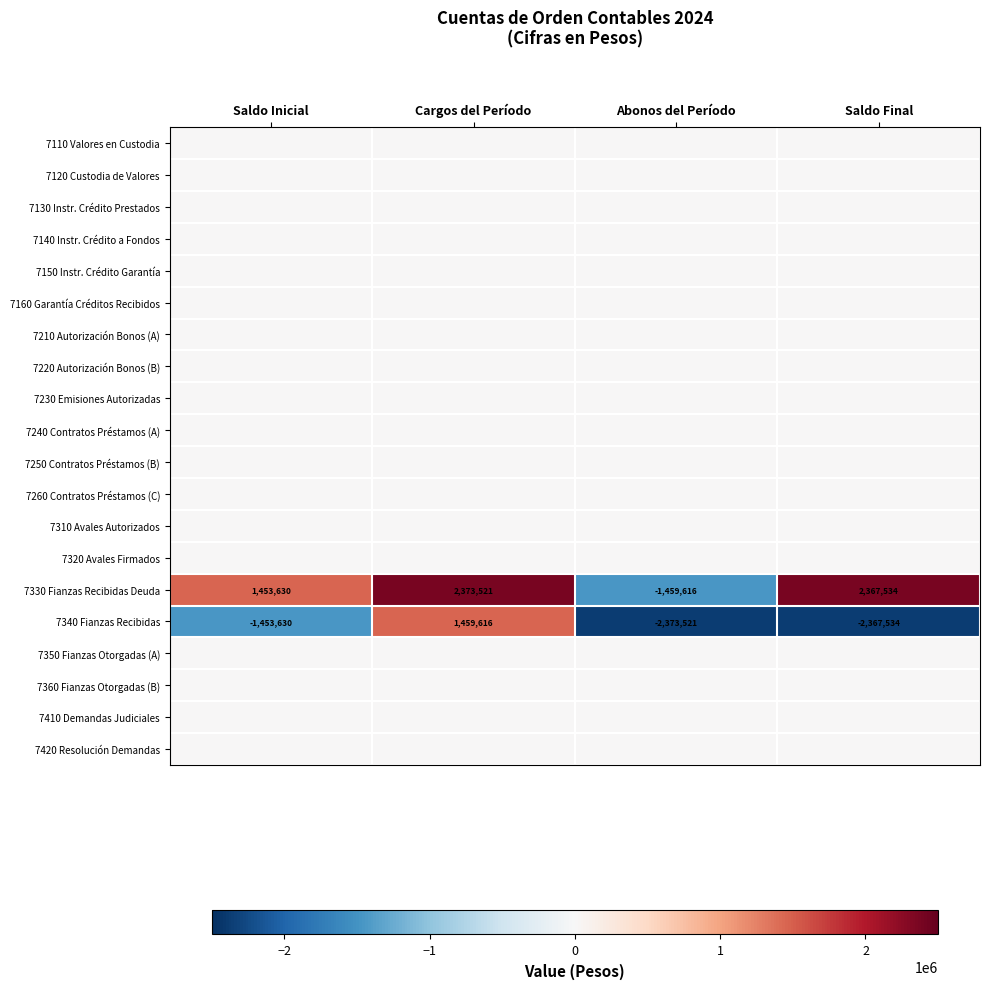

Between Cargos del Período and Abonos del Período, which is larger?

Cargos del Período